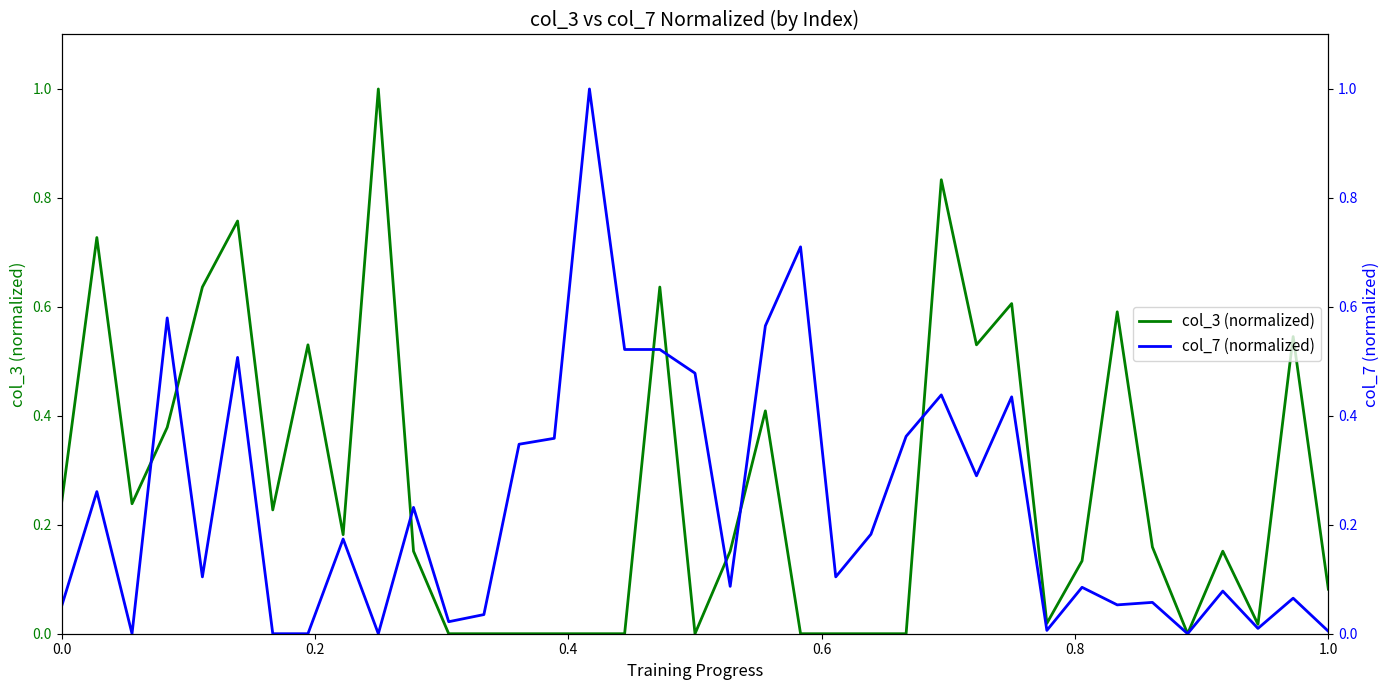

What is the highest value of the col_3 (normalized) series?

1.0